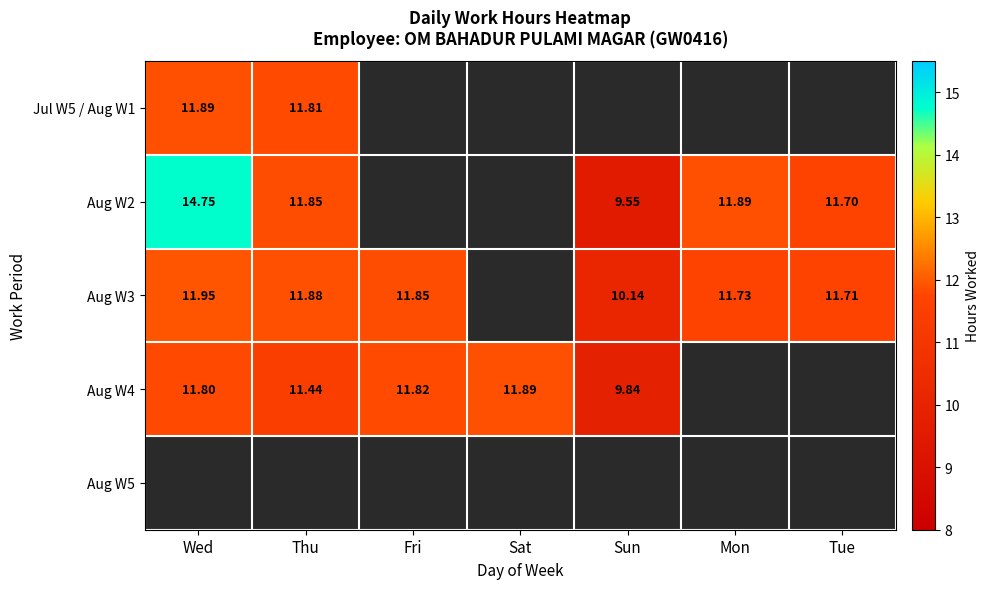

Which label corresponds to the largest value in the chart?

Wed